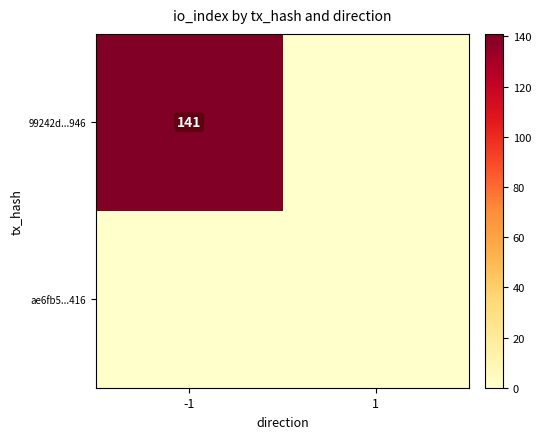

Is it true that 99242d...946 equals 233 at -1?

False